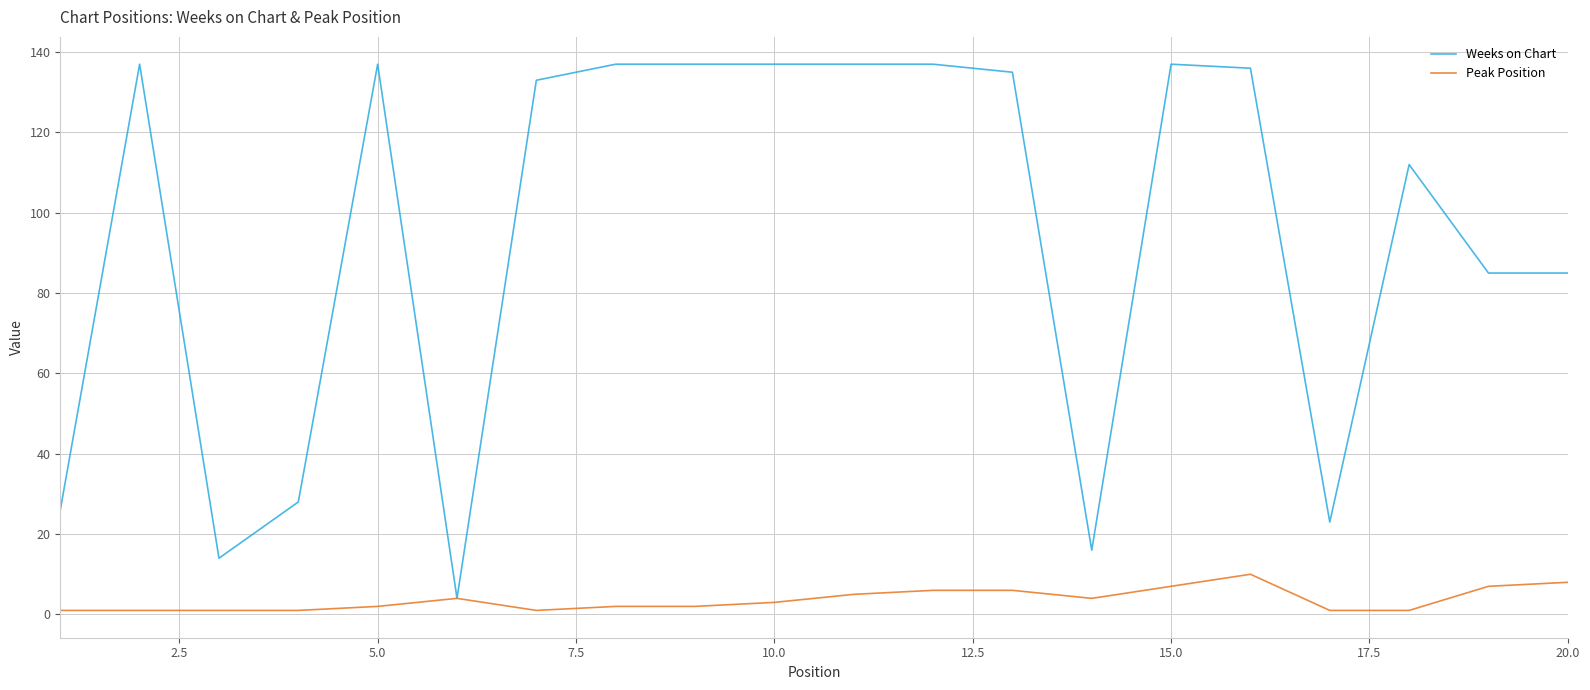

Which series has the largest range (max minus min)?

Weeks on Chart